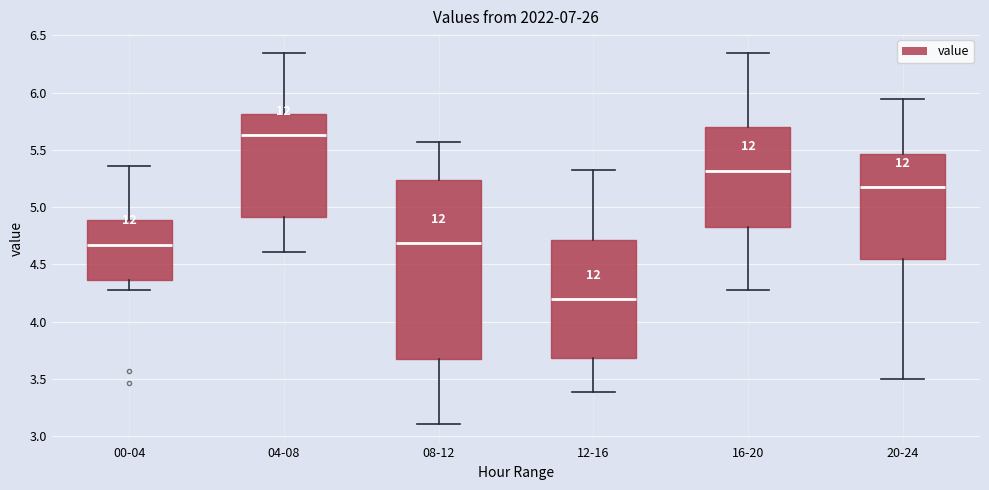

Which box is the tallest, from its lower edge to its upper edge?

08-12